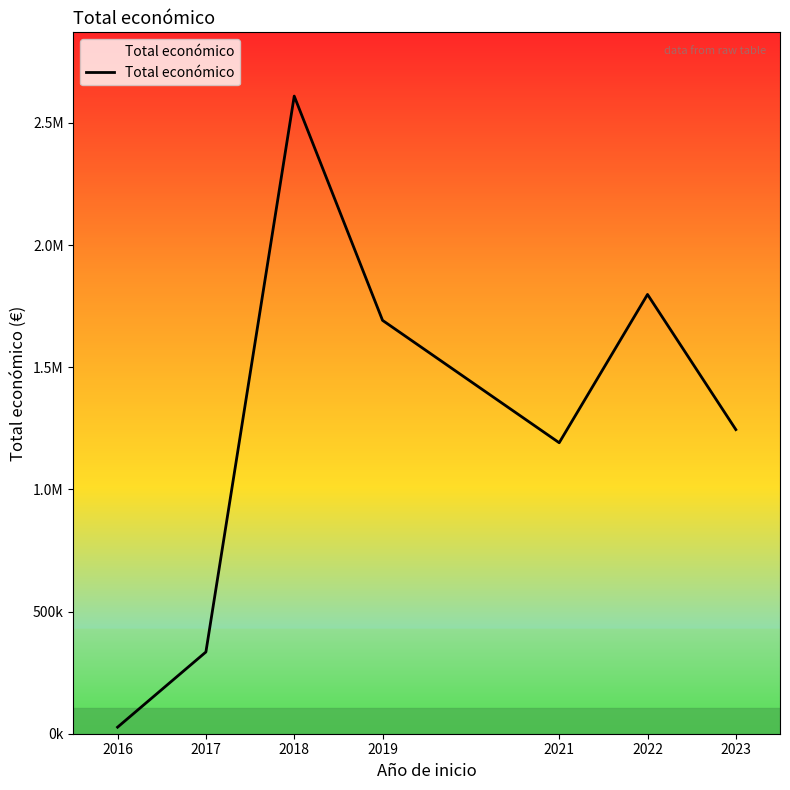

Reading left to right, extract all data points from this chart.

26800	334548	2609807	1691920	1191009	1797946	1244779